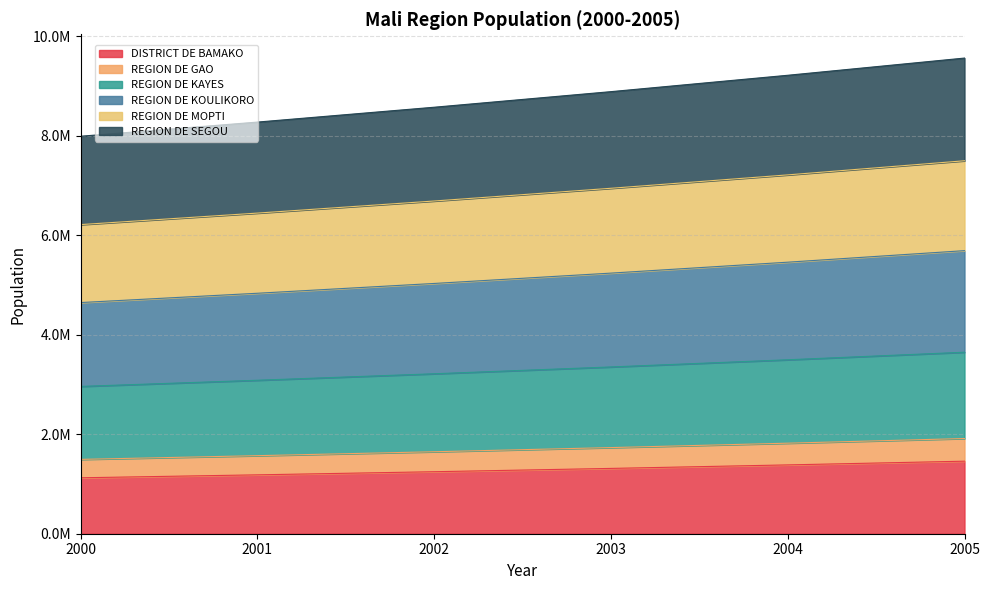

What are all the series names shown in the legend?

DISTRICT DE BAMAKO, REGION DE GAO, REGION DE KAYES, REGION DE KOULIKORO, REGION DE MOPTI, REGION DE SEGOU